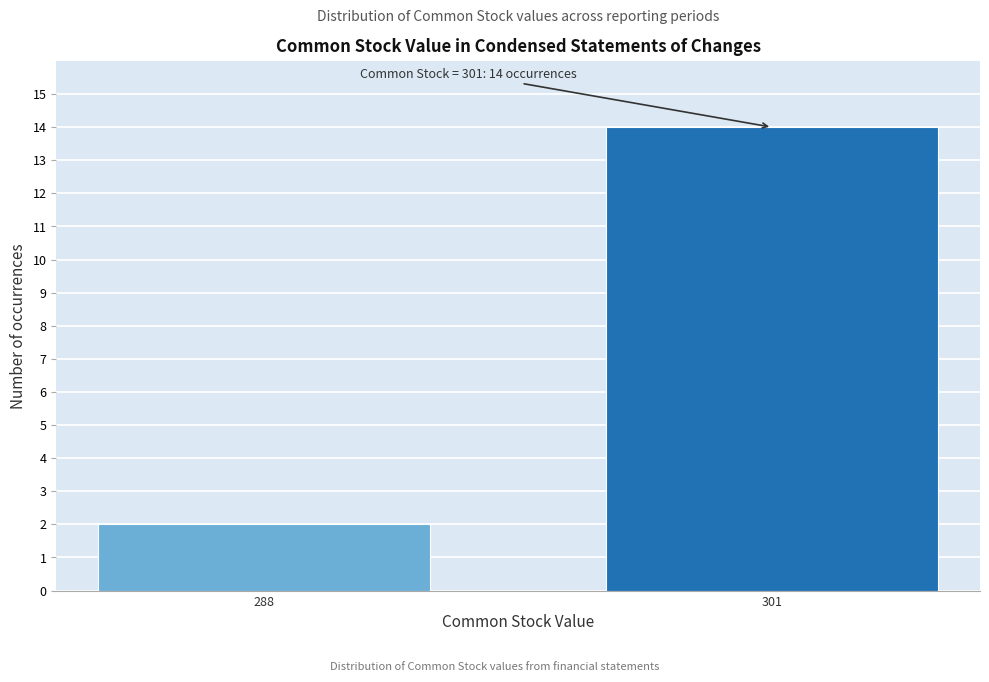

Reading left to right, what are all the values shown in this chart?

288=2	301=14